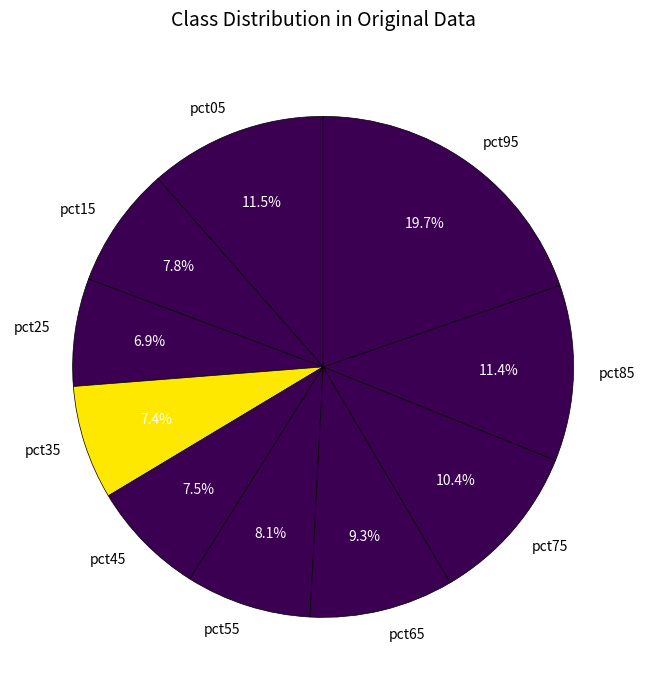

To the nearest percent, what is the difference between the largest and smallest slice percentages?

13%